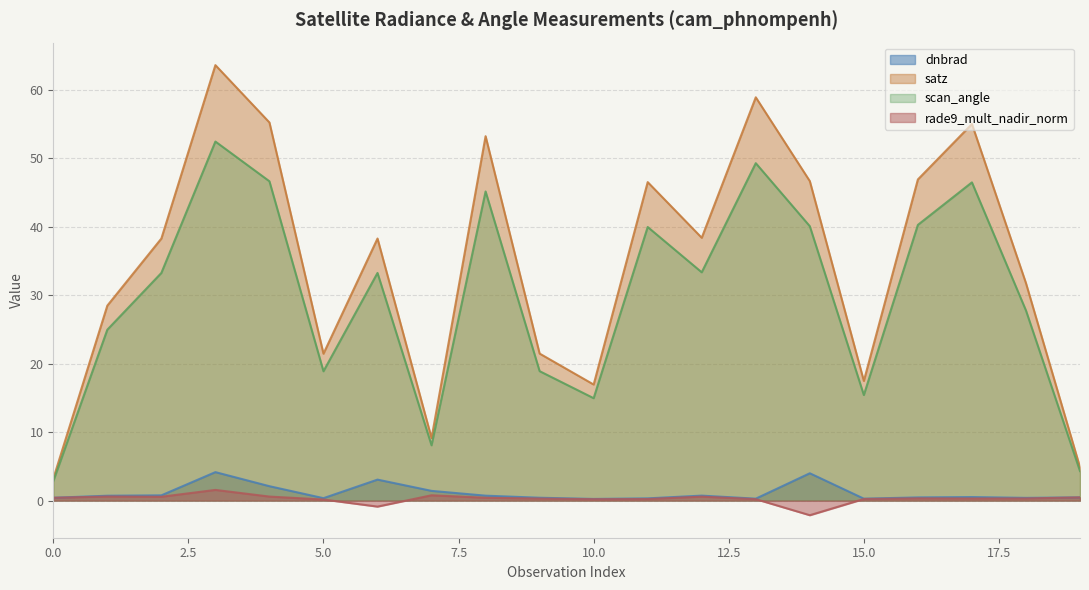

True or false: satz and rade9_mult_nadir_norm intersect in this chart.

False